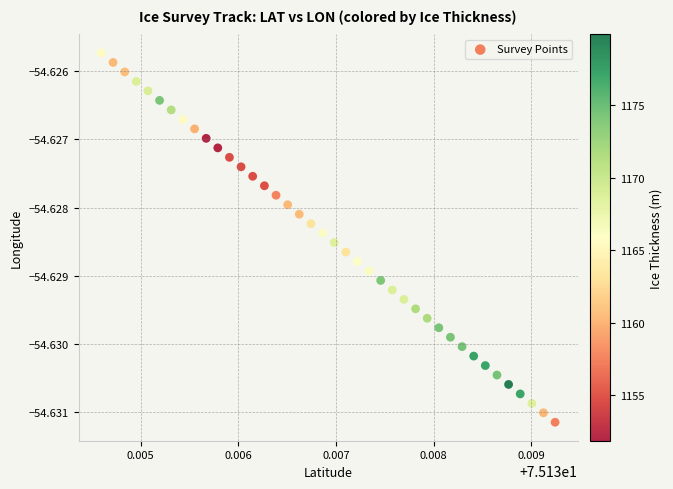

Count the number of points in this scatter plot.

40